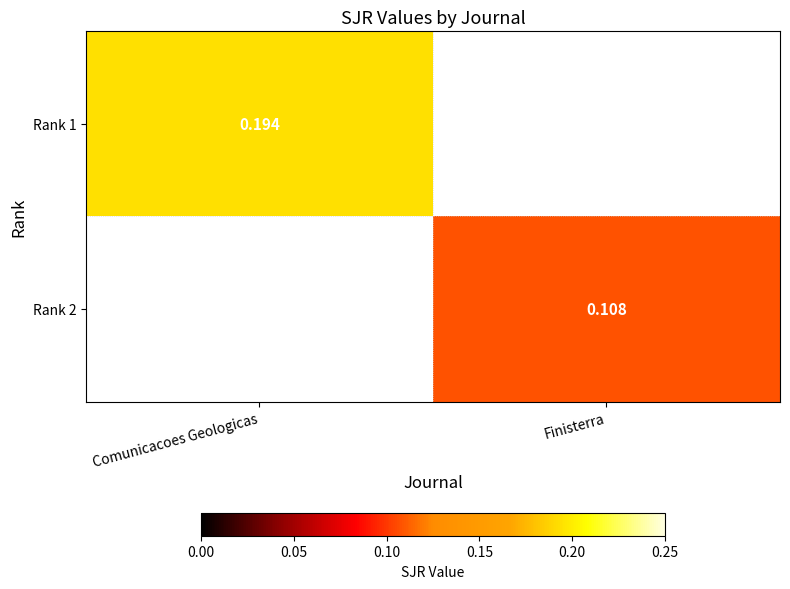

True or false: Rank 2 has a value of 0.1 at Finisterra.

False